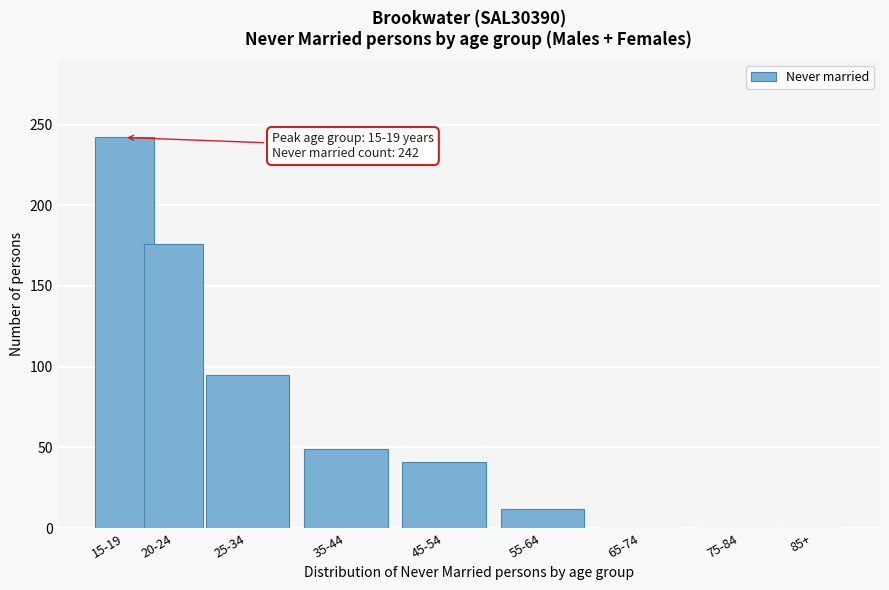

Reading left to right, list all the values displayed in this chart.

15-19=242	20-24=176	25-34=95	35-44=49	45-54=41	55-64=12	65-74=0	75-84=0	85+=0